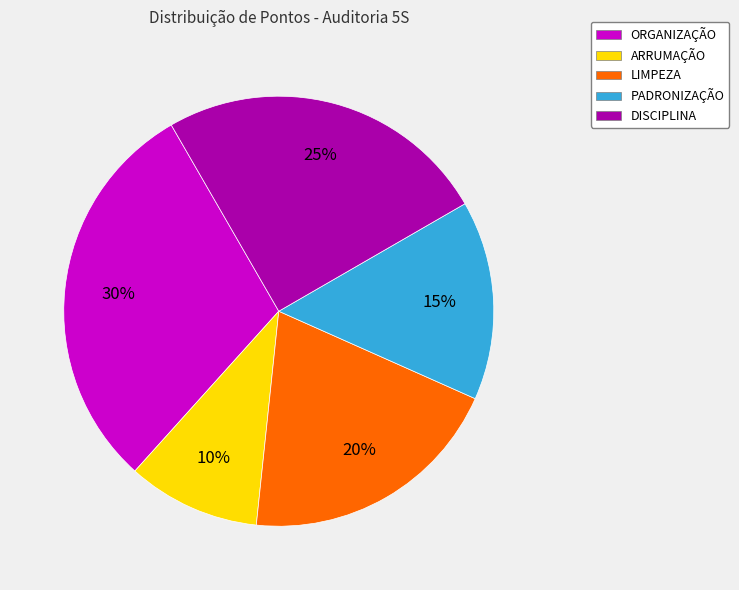

What is the smallest slice in the pie chart?

ARRUMAÇÃO